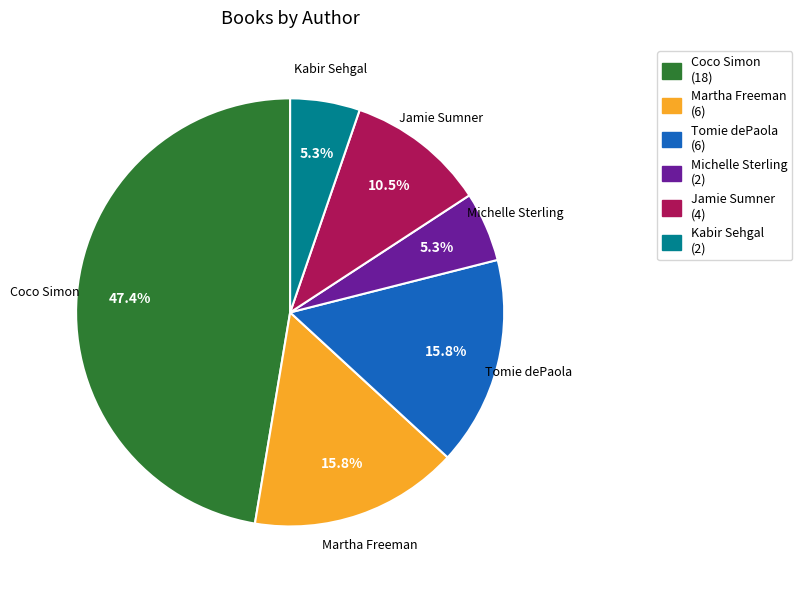

True or false: Jamie Sumner accounts for 1% of the total.

False